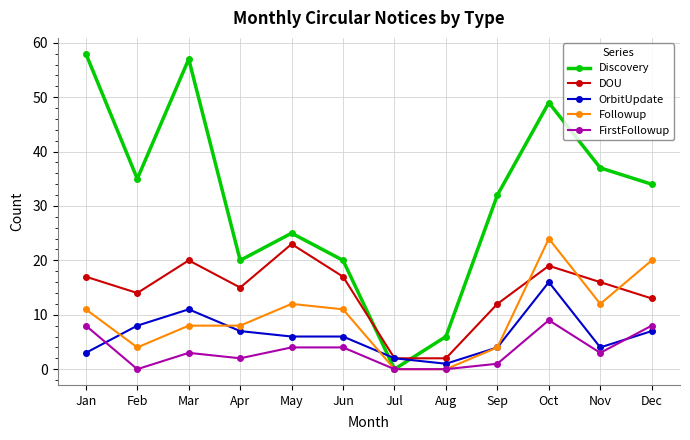

Reading right to left, transcribe all the data shown in this chart.

Discovery: 34	37	49	32	6	0	20	25	20	57	35	58
DOU: 13	16	19	12	2	2	17	23	15	20	14	17
OrbitUpdate: 7	4	16	4	1	2	6	6	7	11	8	3
Followup: 20	12	24	4	0	0	11	12	8	8	4	11
FirstFollowup: 8	3	9	1	0	0	4	4	2	3	0	8